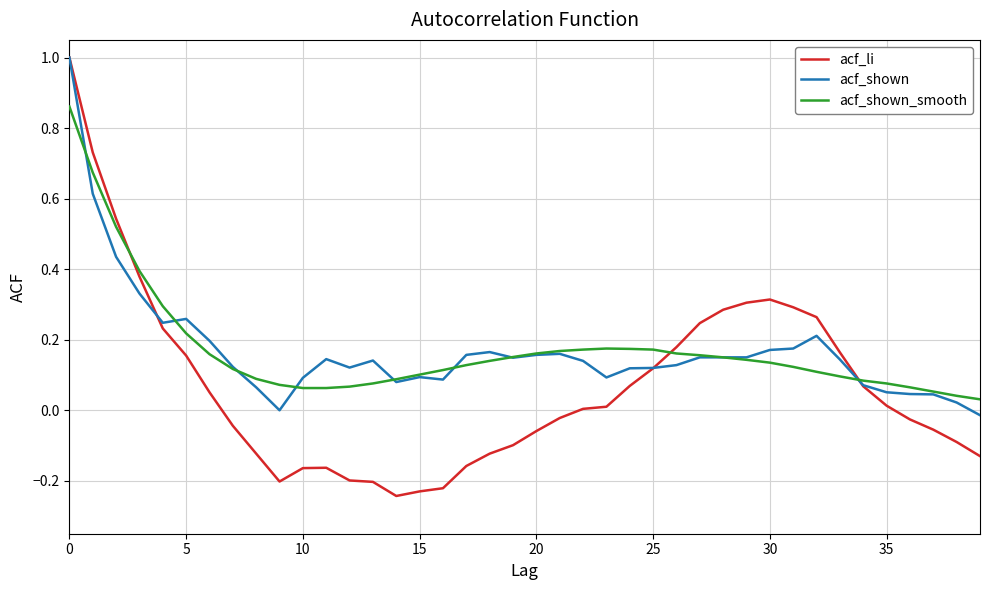

What is the maximum value shown in the chart?

1.0